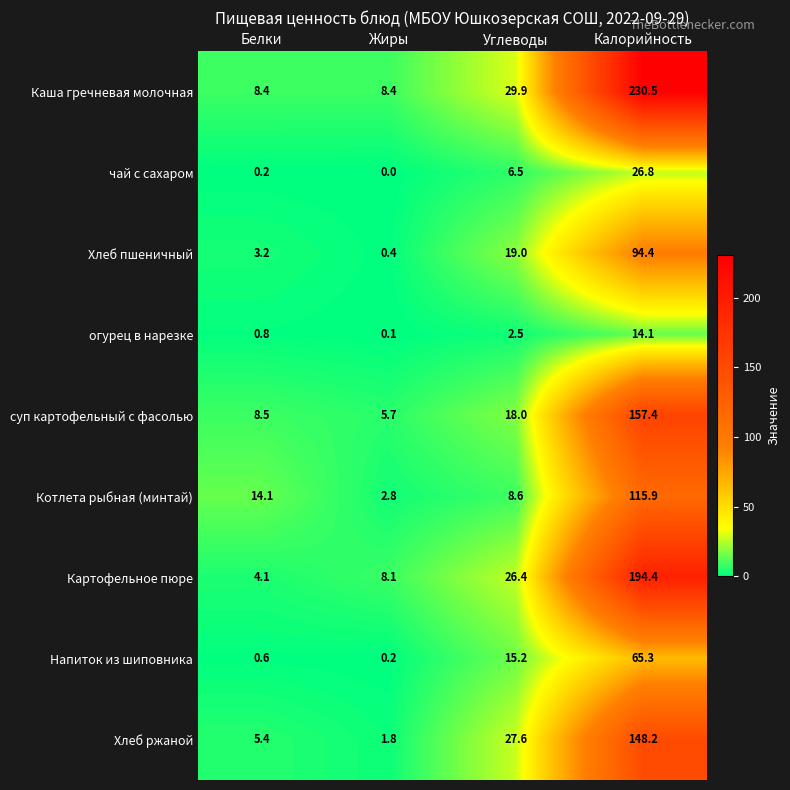

Rank the series by their maximum value, from highest to lowest.

Каша гречневая молочная, Картофельное пюре, суп картофельный с фасолью, Хлеб ржаной, Котлета рыбная (минтай), Хлеб пшеничный, Напиток из шиповника, чай с сахаром, огурец в нарезке